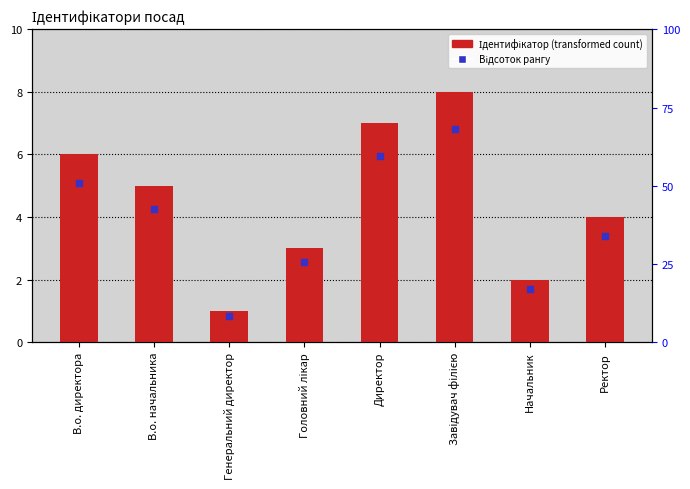

What is the greatest value displayed?

8